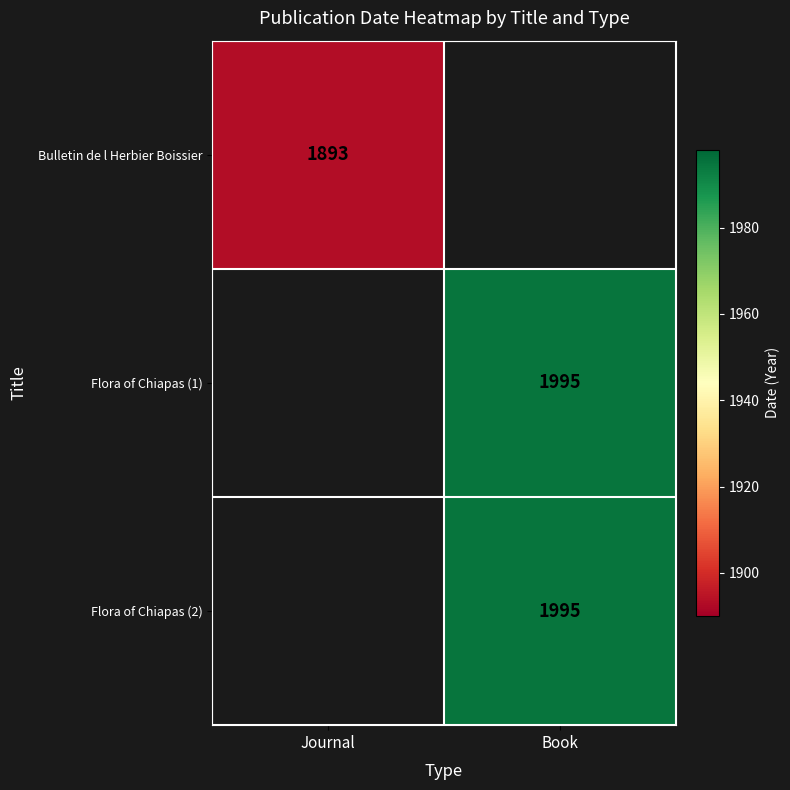

At how many categories does at least one series exceed 1914?

1